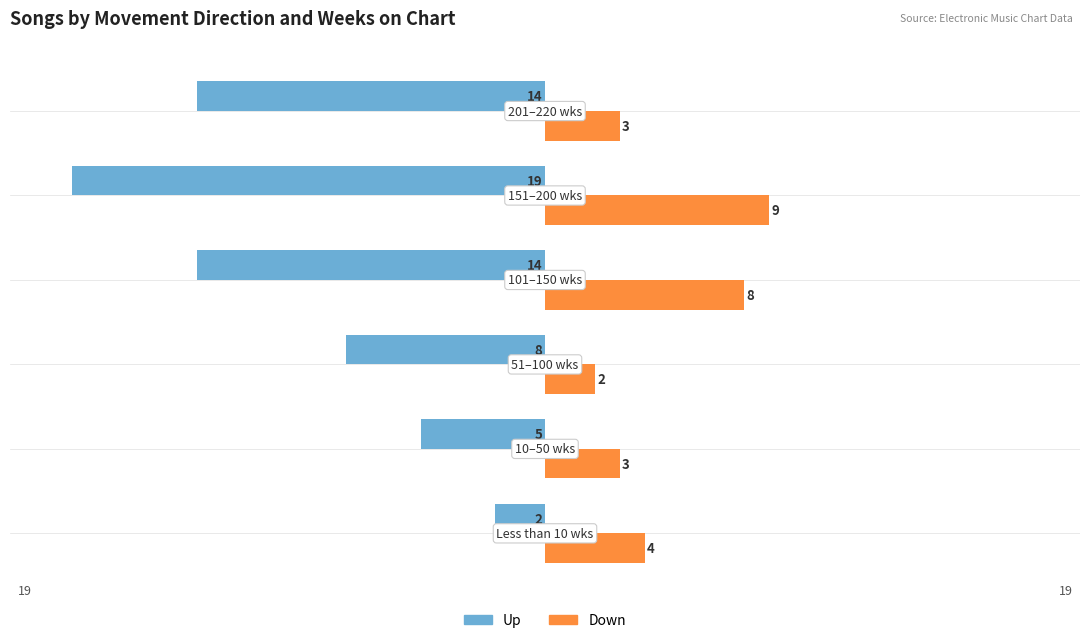

What are all the series names shown in the legend?

Up, Down